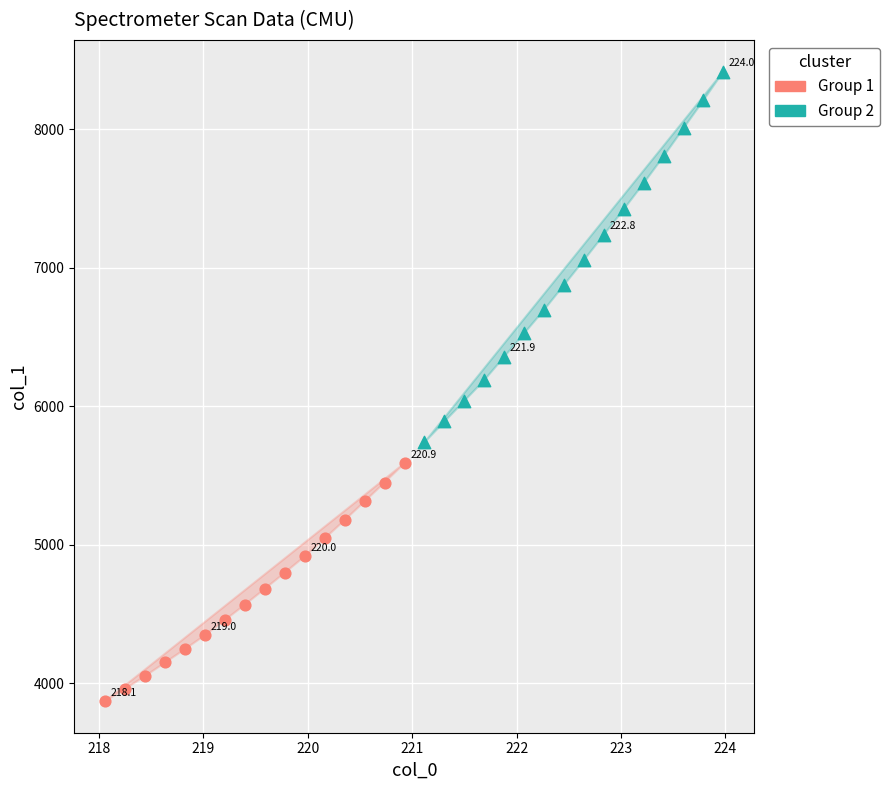

Which series contains the lowest Y value?

Group 1